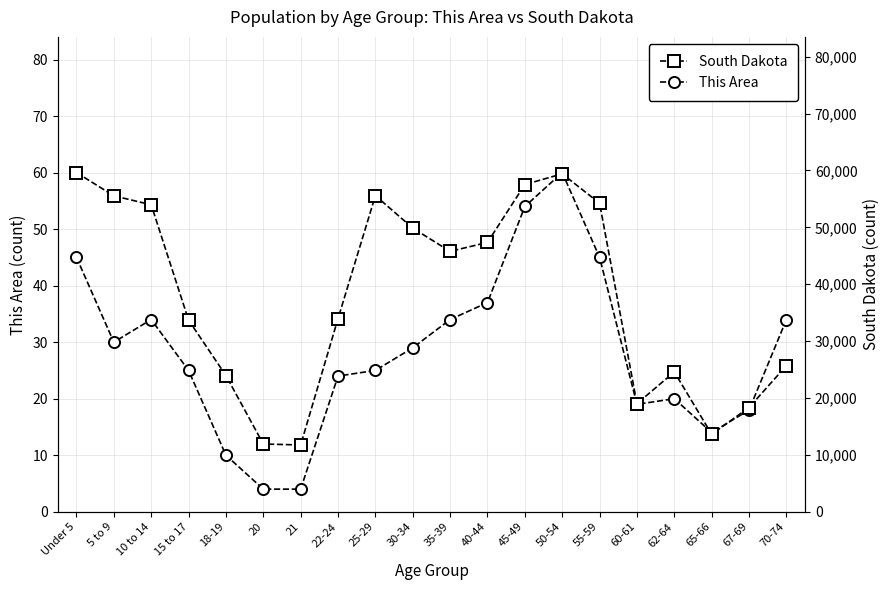

Rank the categories by South Dakota value from highest to lowest.

Under 5, 50-54, 45-49, 25-29, 5 to 9, 55-59, 10 to 14, 30-34, 40-44, 35-39, 22-24, 15 to 17, 70-74, 62-64, 18-19, 60-61, 67-69, 65-66, 20, 21